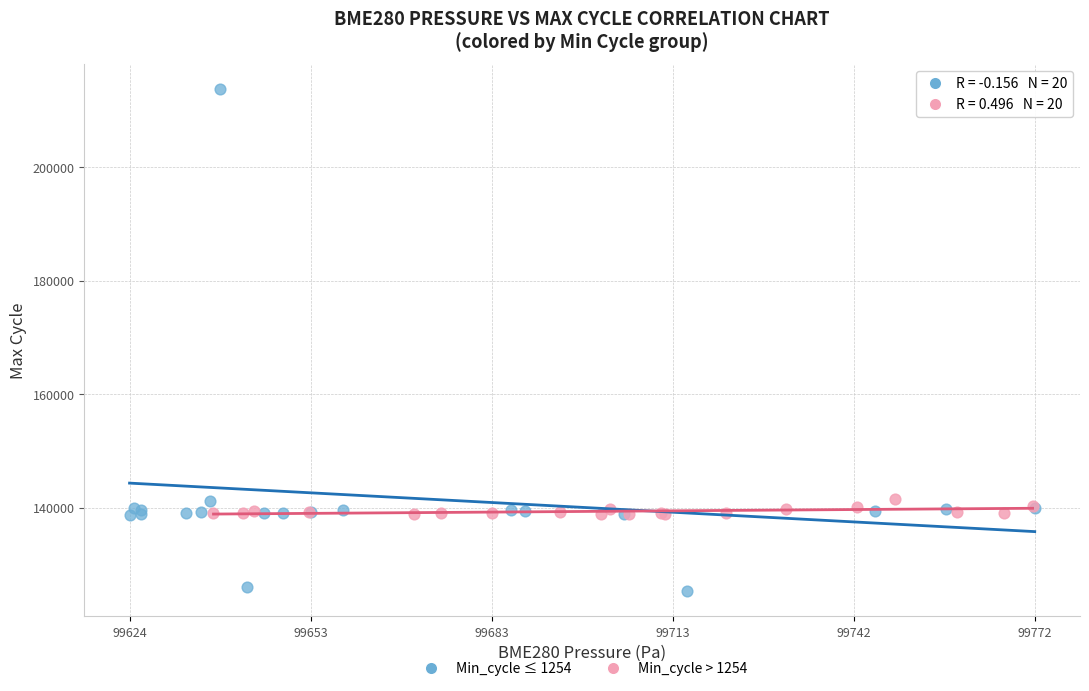

Which series has the largest Y range (max minus min)?

Min_cycle ≤ 1254